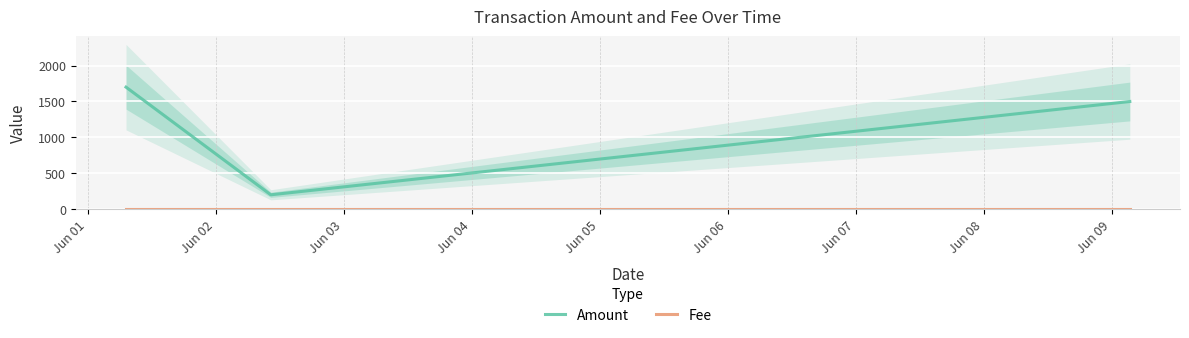

Reading left to right, what are all the values shown in this chart?

Amount: 1700	201	1500
Fee: 1	1	1